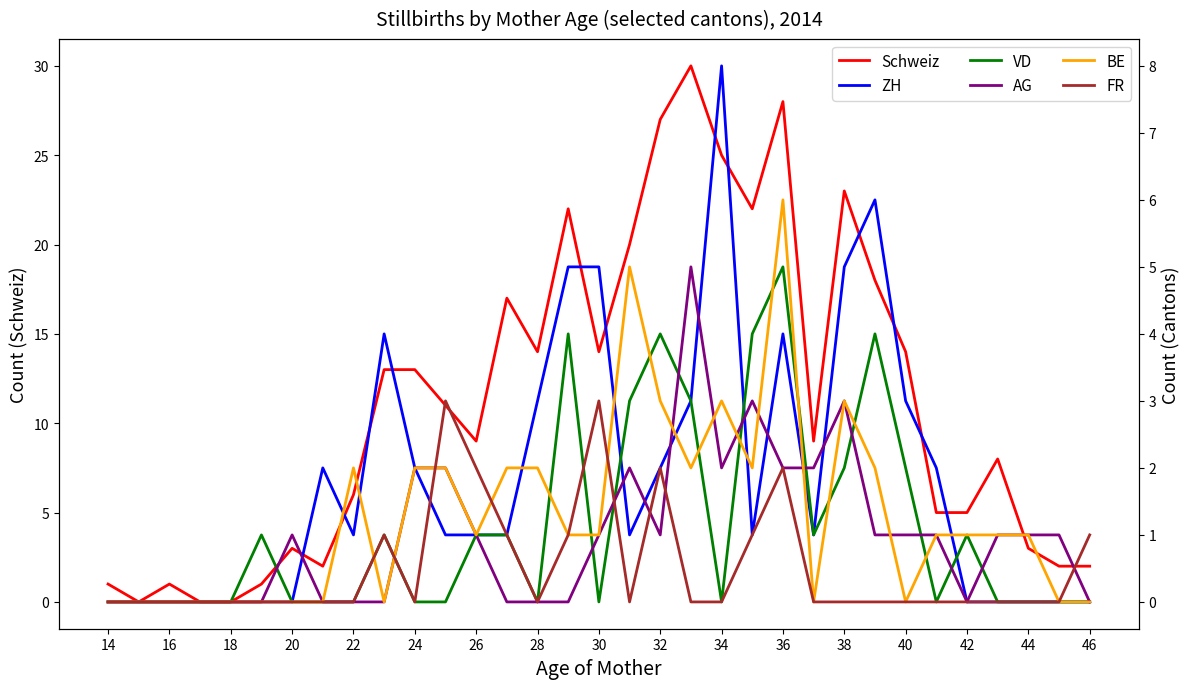

What are all the series names shown in the legend?

Schweiz, ZH, VD, AG, BE, FR